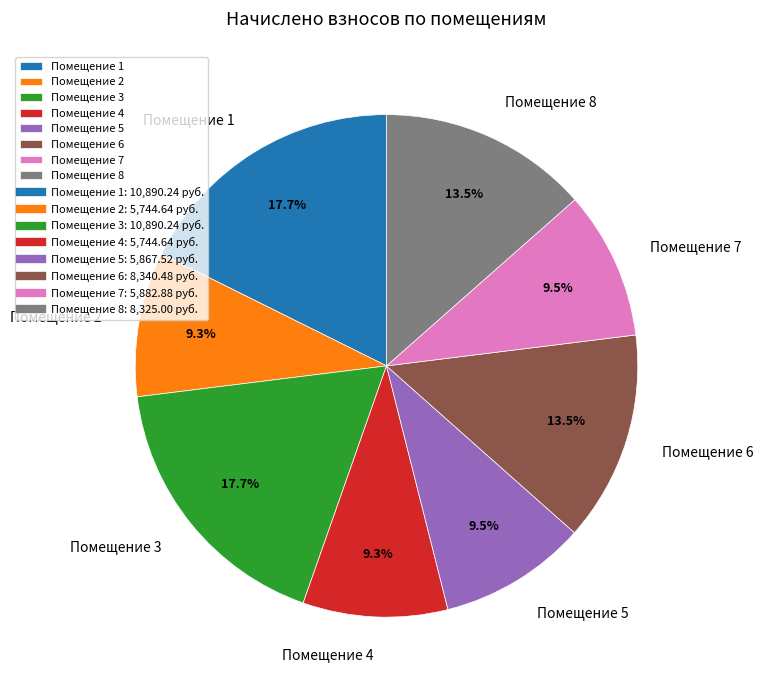

How many slices are in this pie chart?

8